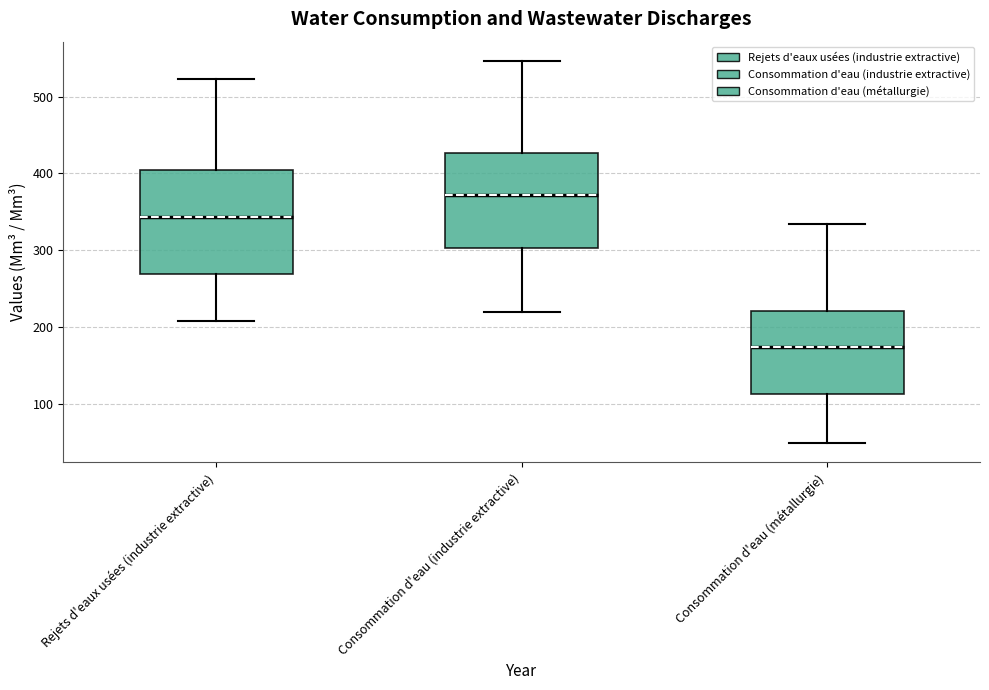

Reading left to right, transcribe this box plot: for each box, give where its median line is, the range the box spans, and where its two whiskers end, as read against the y-axis. The values are not printed on the chart, so give them approximately, as read against the axis.

Rejets d'eaux usées (industrie extractive): median 340, box 270 to 400, whiskers 210 to 520
Consommation d'eau (industrie extractive): median 370, box 300 to 430, whiskers 220 to 550
Consommation d'eau (métallurgie): median 170, box 110 to 220, whiskers 50 to 330